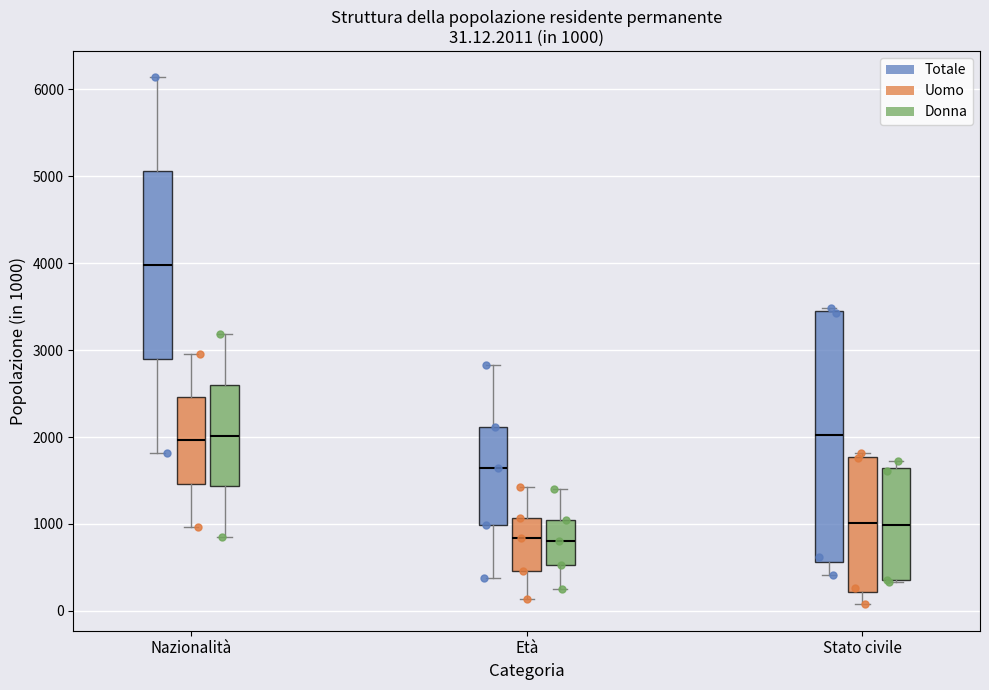

Which box is the tallest, from its lower edge to its upper edge?

Stato civile (Totale)